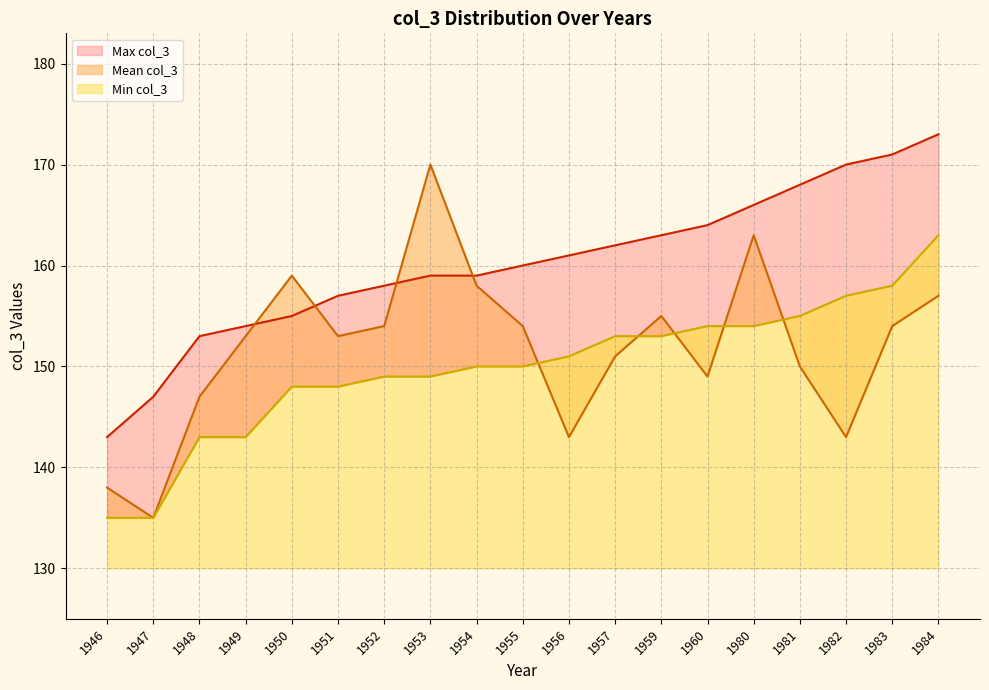

Reading right to left, what are all the values shown in this chart?

Mean col_3: 157	154	143	150	163	149	155	151	143	154	158	170	154	153	159	153	147	135	138
Min col_3: 163	158	157	155	154	154	153	153	151	150	150	149	149	148	148	143	143	135	135
Max col_3: 173	171	170	168	166	164	163	162	161	160	159	159	158	157	155	154	153	147	143